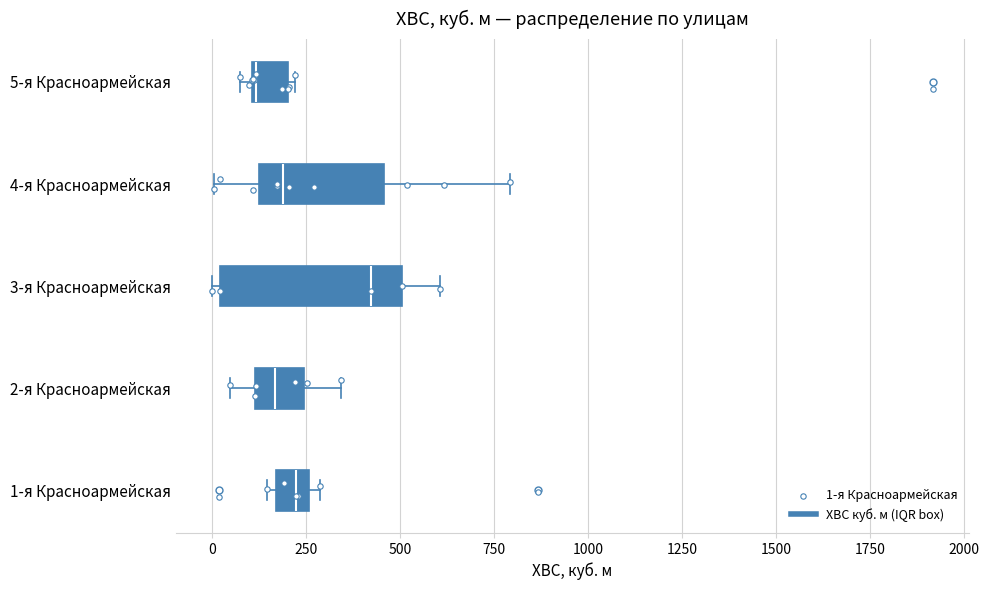

Which box has the furthest to the left median line?

5-я Красноармейская